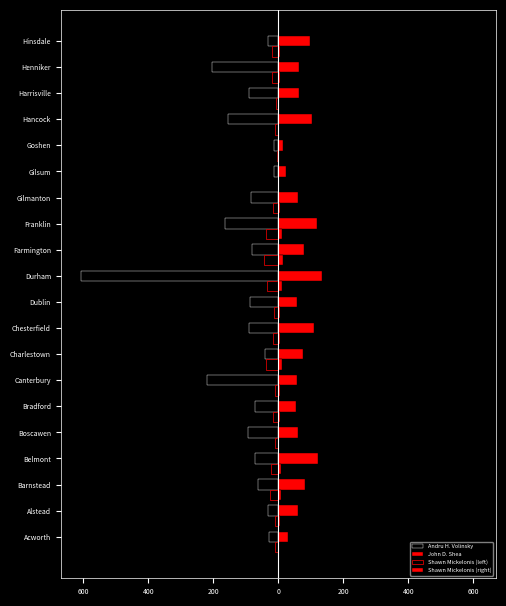

What are all the series names shown in the legend?

Andru H. Volinsky, John D. Shea, Shawn Mickelonis (left), Shawn Mickelonis (right)